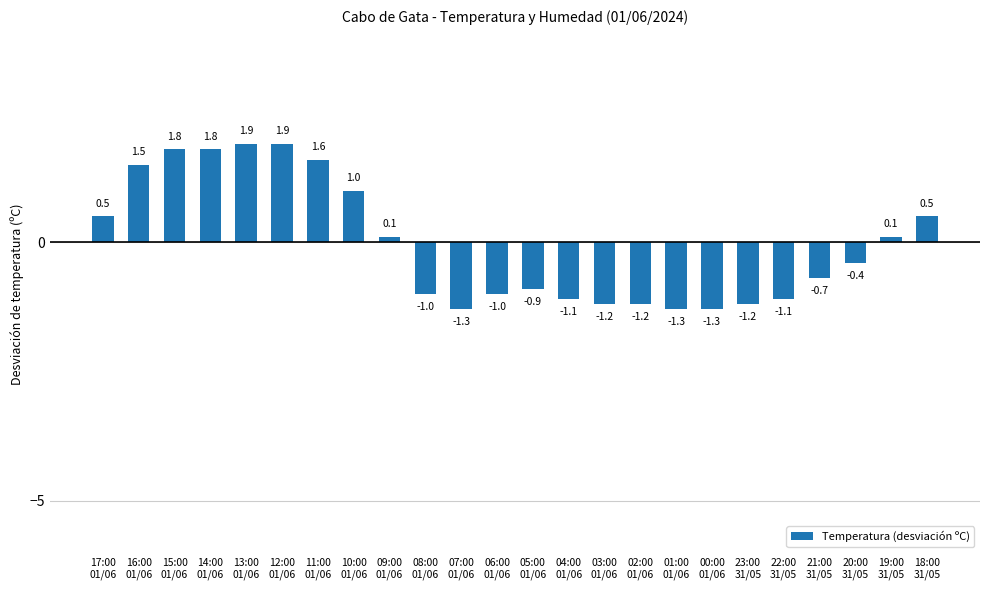

What is the maximum value shown in the chart?

1.9